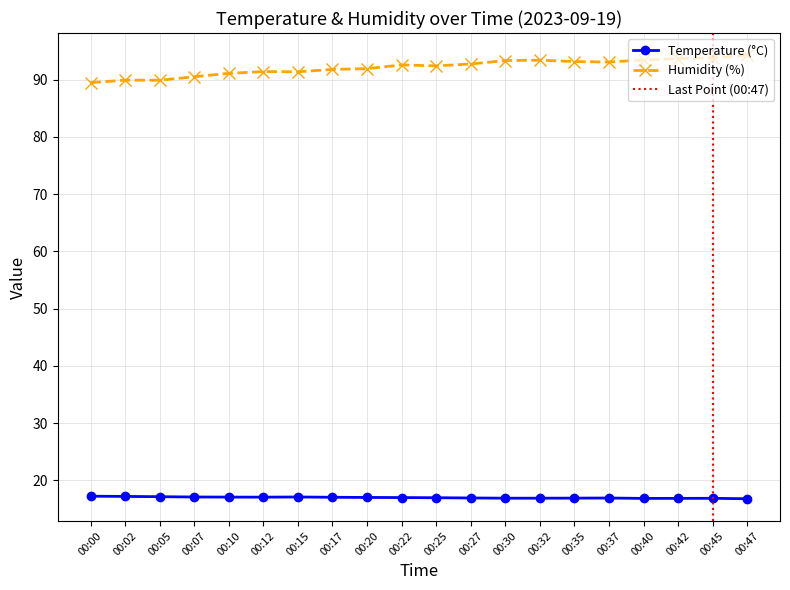

Between 00:30 and 00:40, which series saw the biggest shift?

Humidity